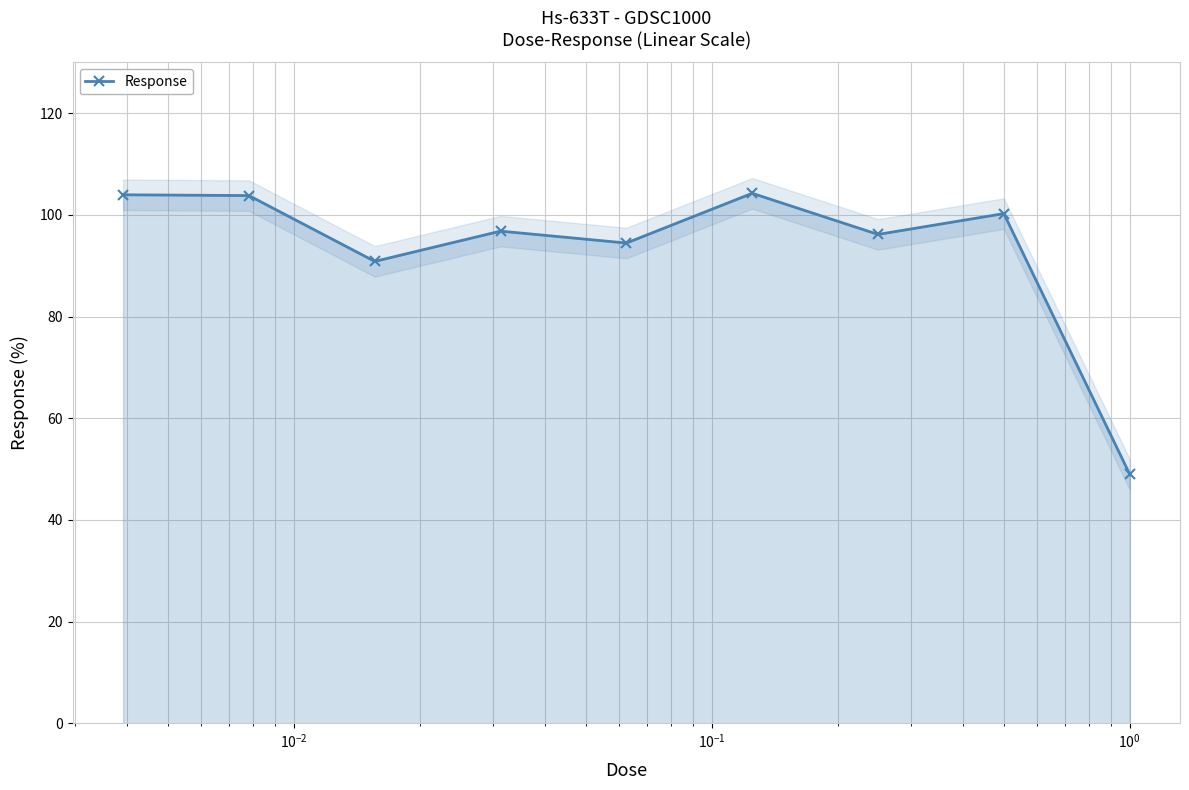

True or false: Response has more than 1 interior local peaks.

True